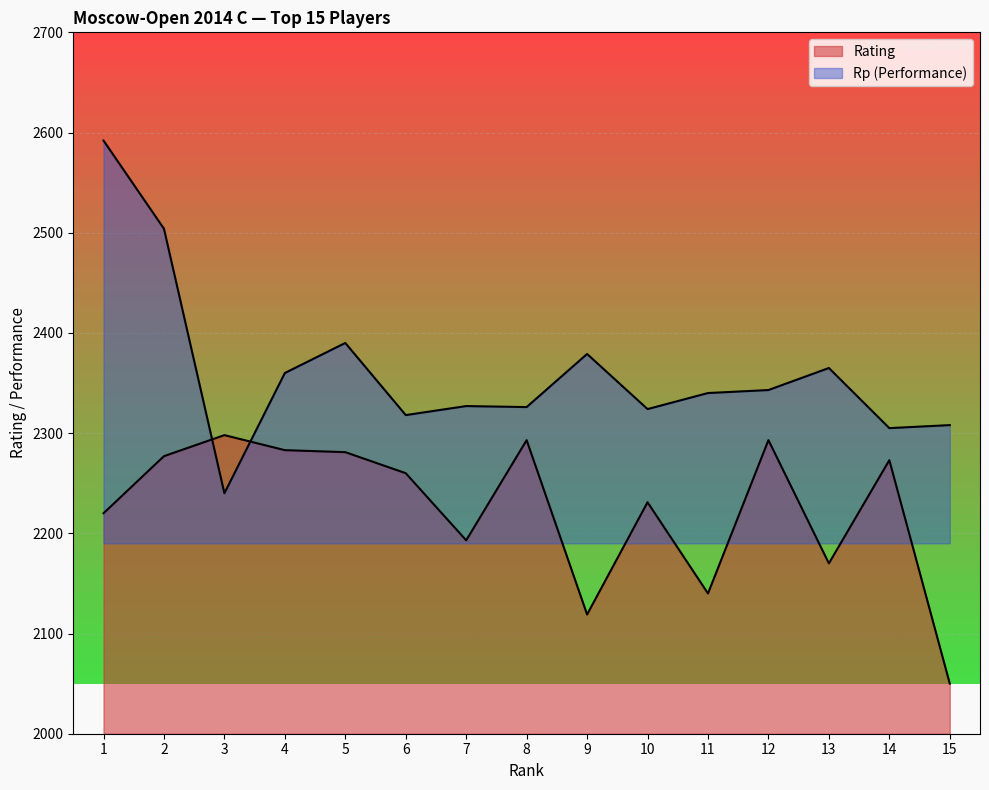

Which series has the largest total across all categories?

Rp